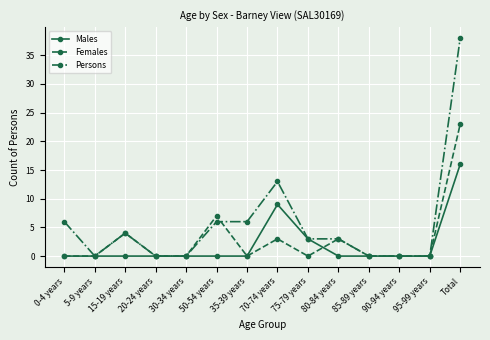

How many lines are shown in the chart?

3